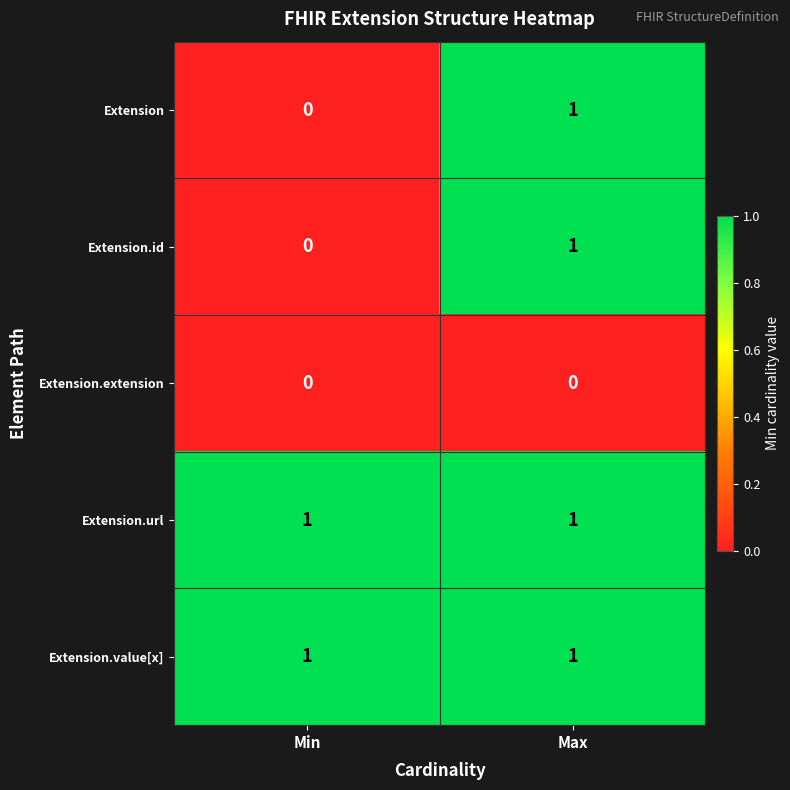

Is the value of Extension.url at Min greater than the value of Extension.extension at Max?

Yes